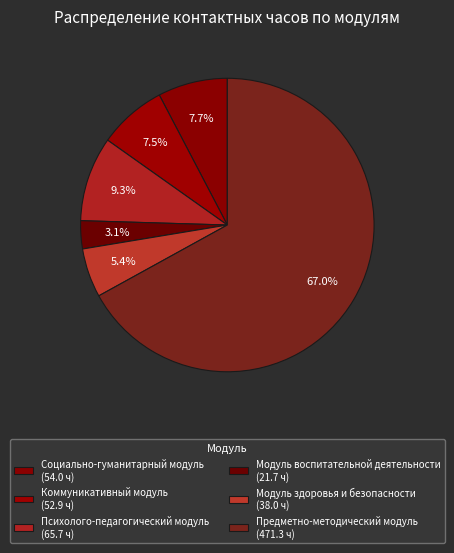

Rank the categories by value from lowest to highest.

Модуль воспитательной деятельности, Модуль здоровья и безопасности, Коммуникативный модуль, Социально-гуманитарный модуль, Психолого-педагогический модуль, Предметно-методический модуль